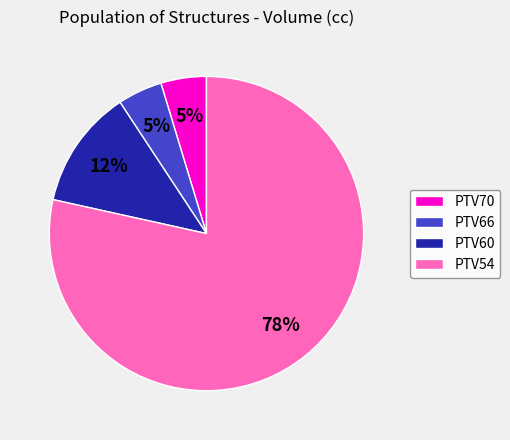

Do PTV60 and PTV70 together represent more than half of the pie?

No